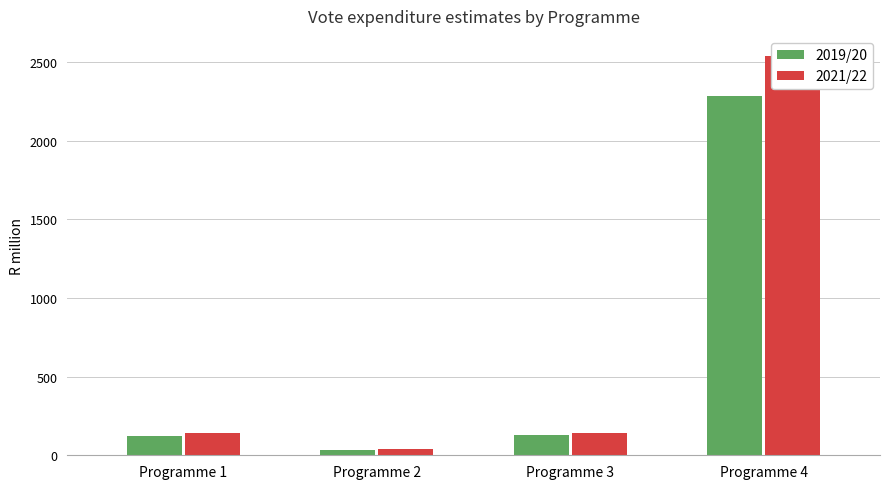

List the series in order of their peak value, highest first.

2021/22, 2019/20